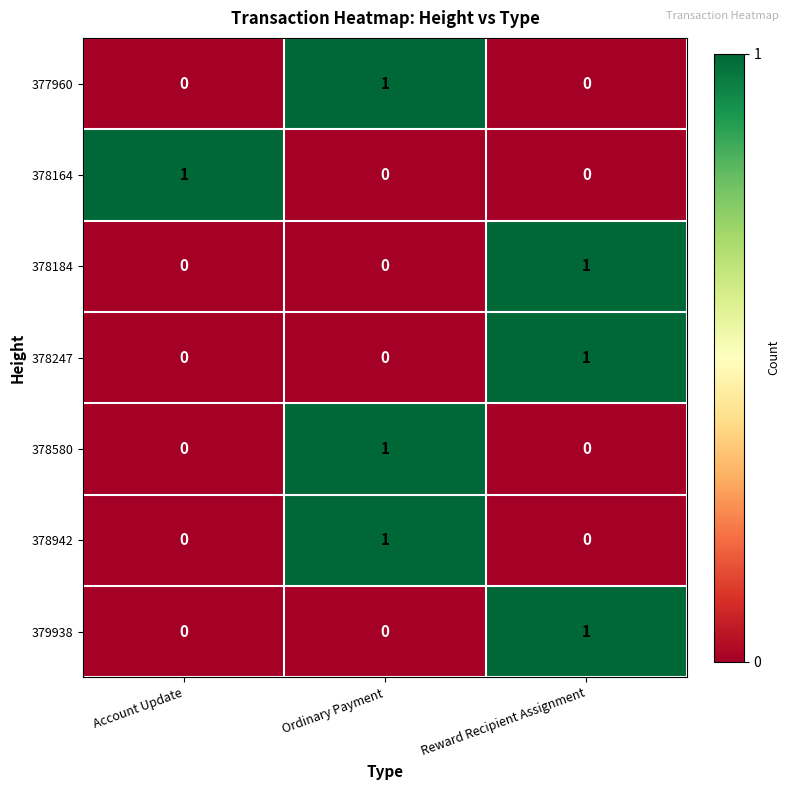

Reading left to right, list all the values displayed in this chart.

377960: 0	1	0
378164: 1	0	0
378184: 0	0	1
378247: 0	0	1
378580: 0	1	0
378942: 0	1	0
379938: 0	0	1